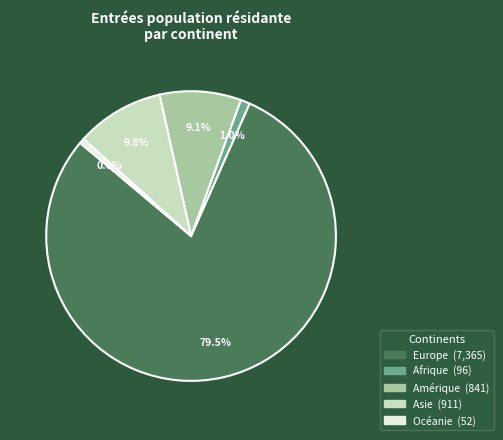

Between Océanie and Asie, which is larger?

Asie